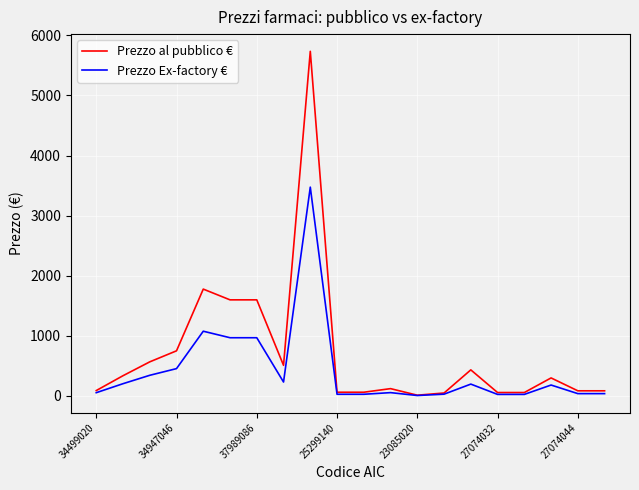

What is the greatest value displayed?

5734.5